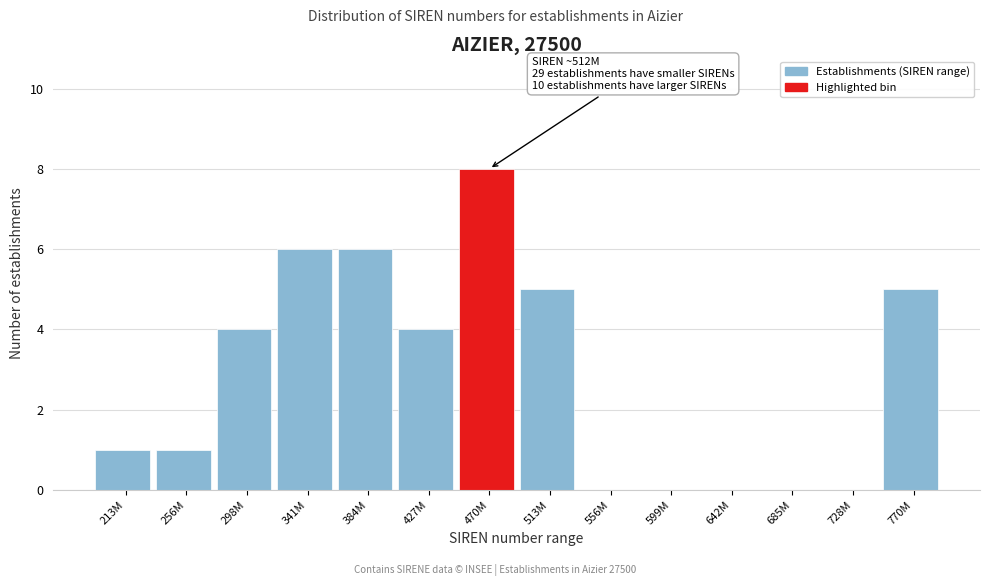

Between 599M and 770M, which is larger?

770M